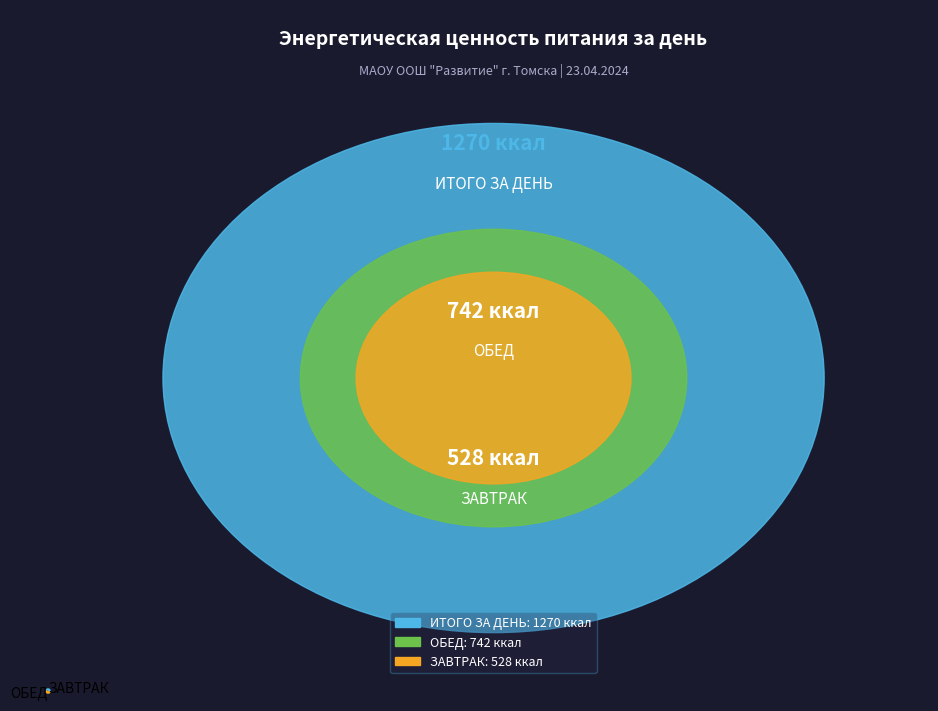

What is the ratio of the value at ЗАВТРАК to the value at ОБЕД?

0.7